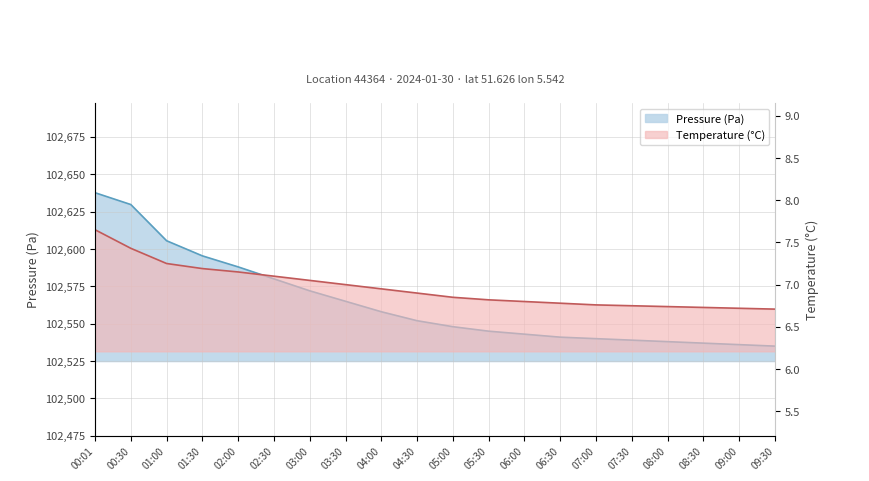

Is the value of temperature at 01:00 greater than the value of pressure at 03:00?

No